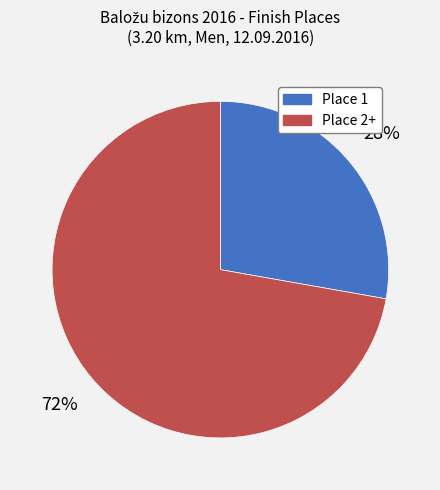

Is there a majority slice in this chart?

Yes